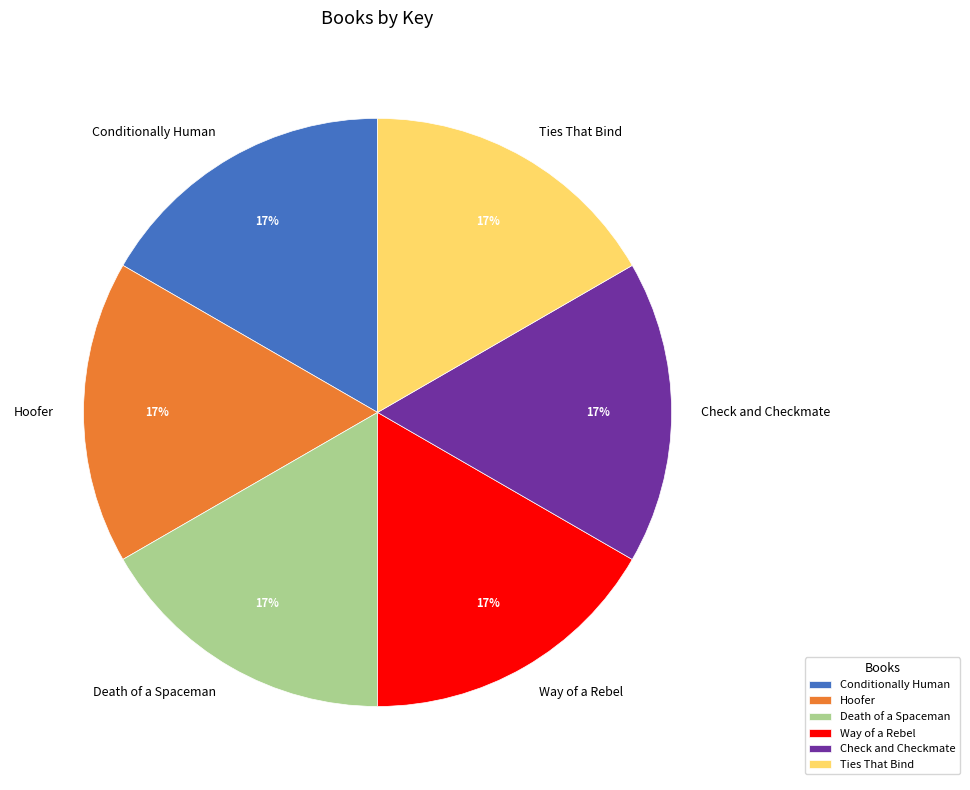

How many slices are in this pie chart?

6